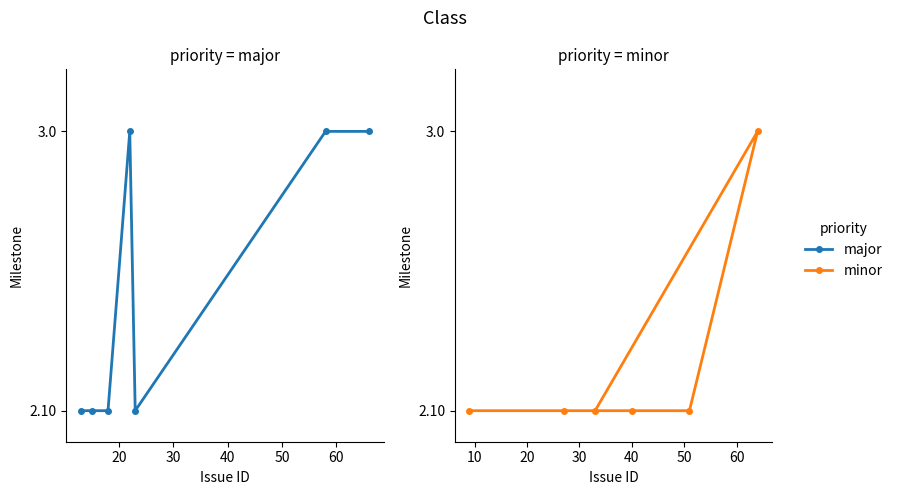

Which label corresponds to the largest value in the chart?

22